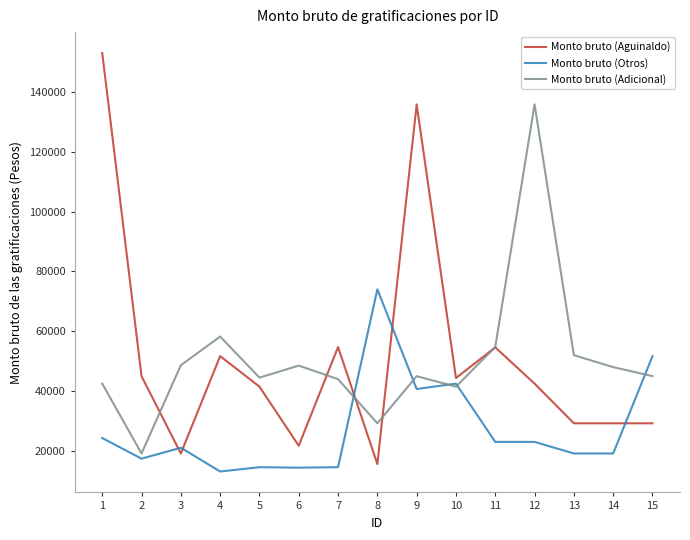

After their last crossing, which series has the higher values: Monto bruto (Aguinaldo) or Monto bruto (Otros)?

Monto bruto (Otros)